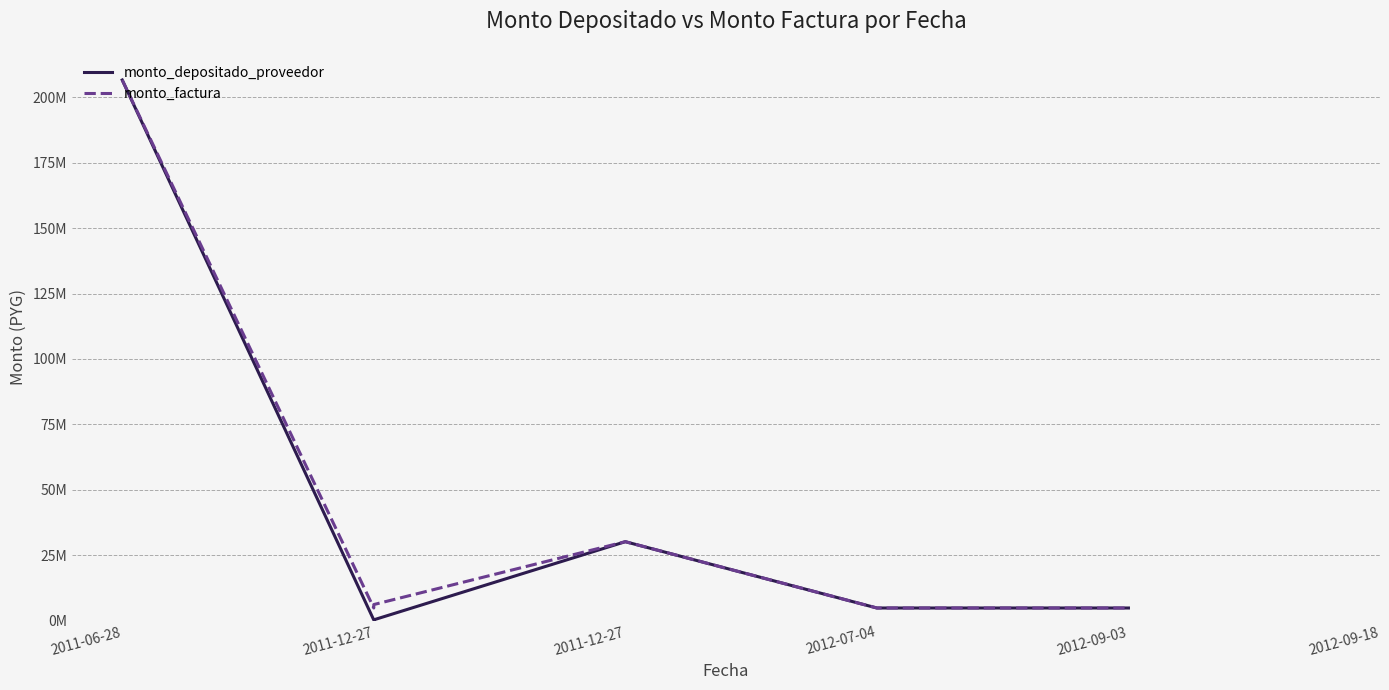

Between 2011-06-28 and 2011-12-27, which is larger?

2011-06-28